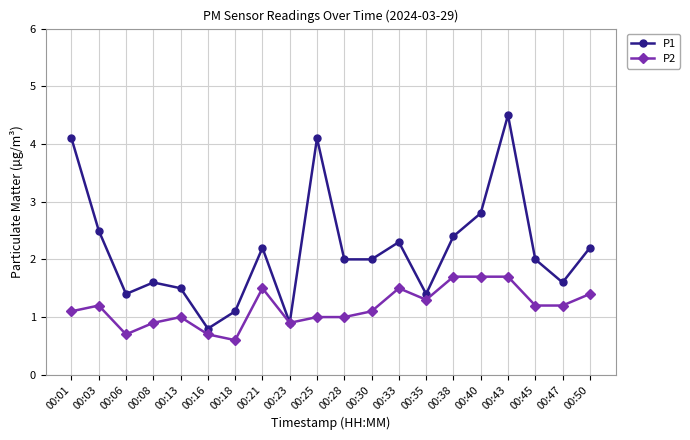

How many interior local peaks does the P1 series have?

5